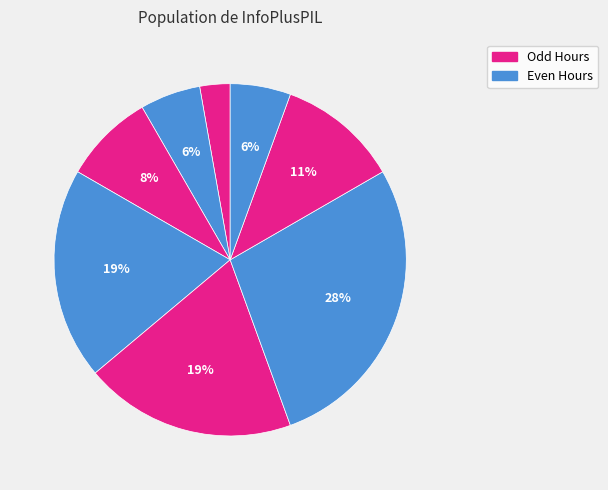

Count the number of slices in the pie.

8